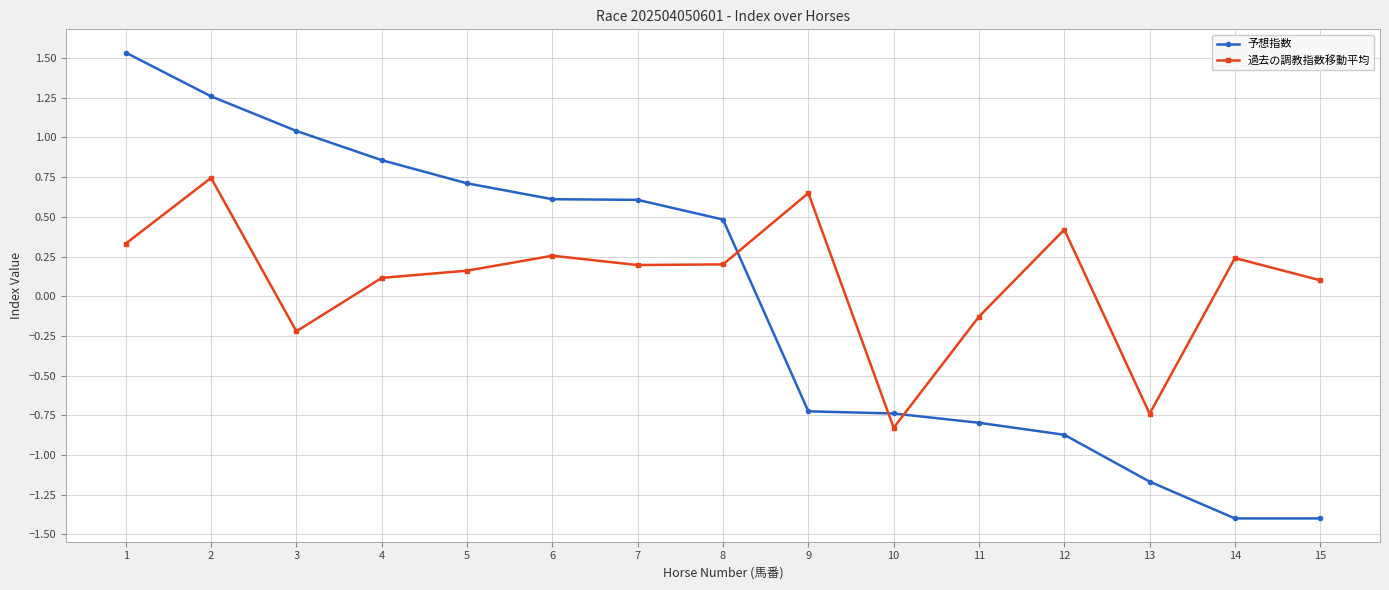

What is the difference between the maximum and minimum values in the 予想指数 series?

2.9